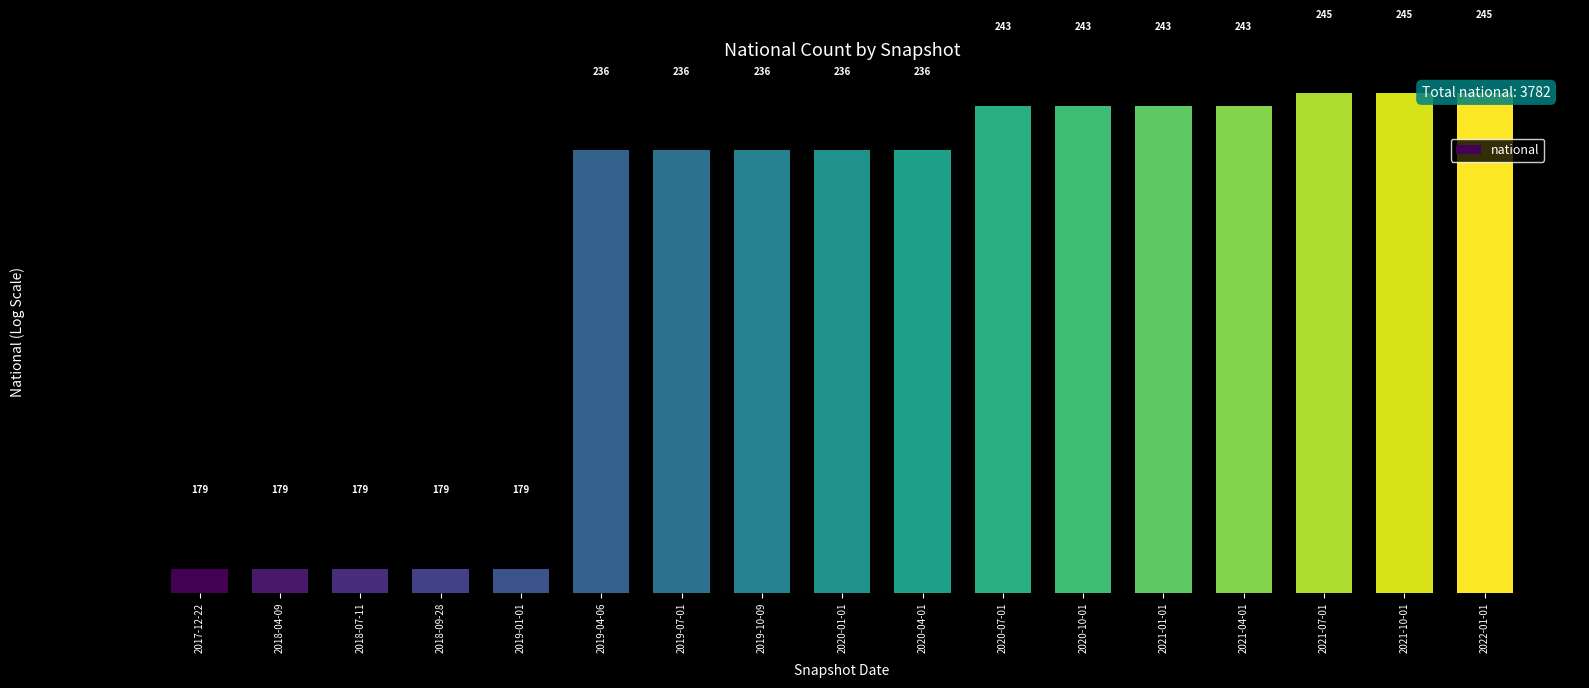

Reading left to right, list all the values displayed in this chart.

179	179	179	179	179	236	236	236	236	236	243	243	243	243	245	245	245